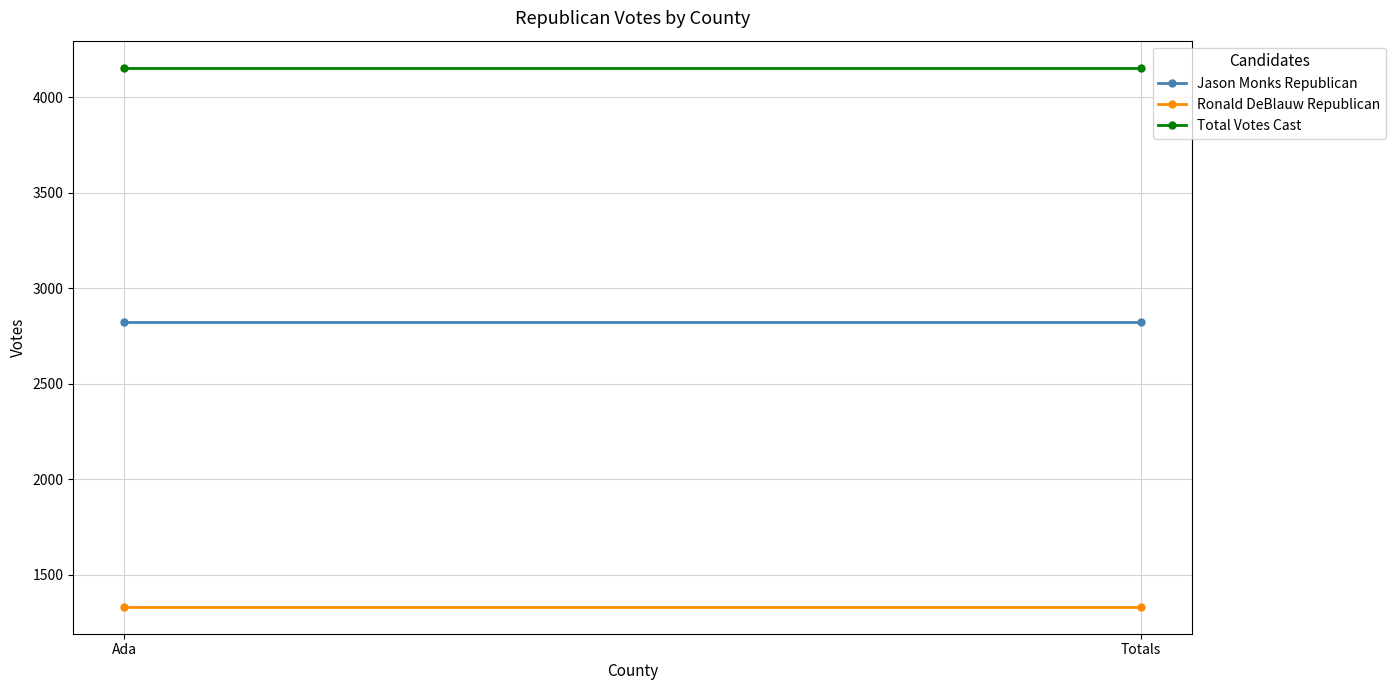

What is the sum of all Jason Monks Republican values?

5648